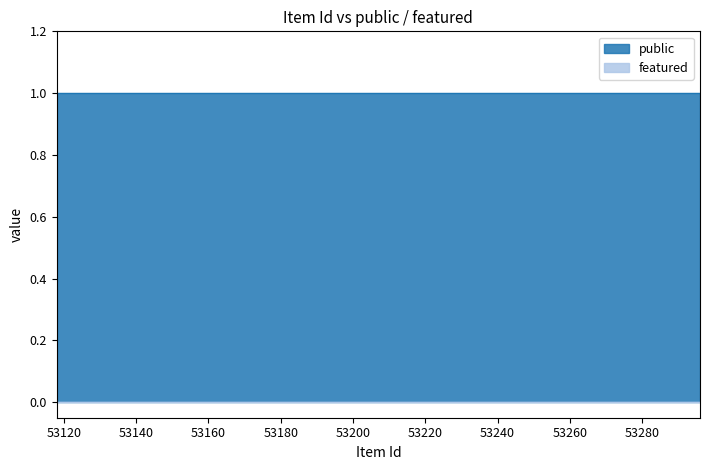

True or false: public has a value of 1 at 53118.

True